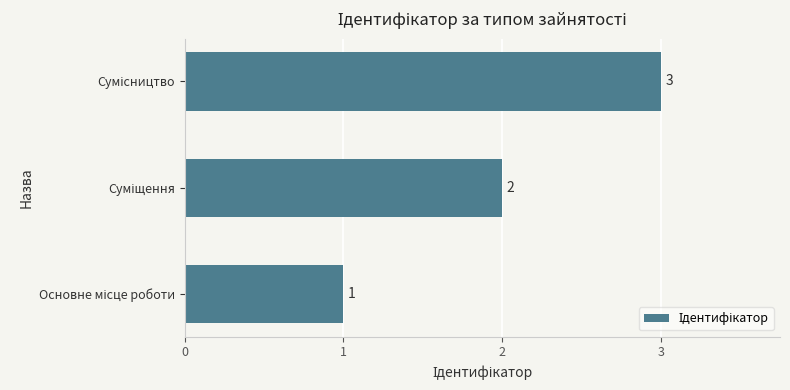

How many values are between 1 and 3?

3